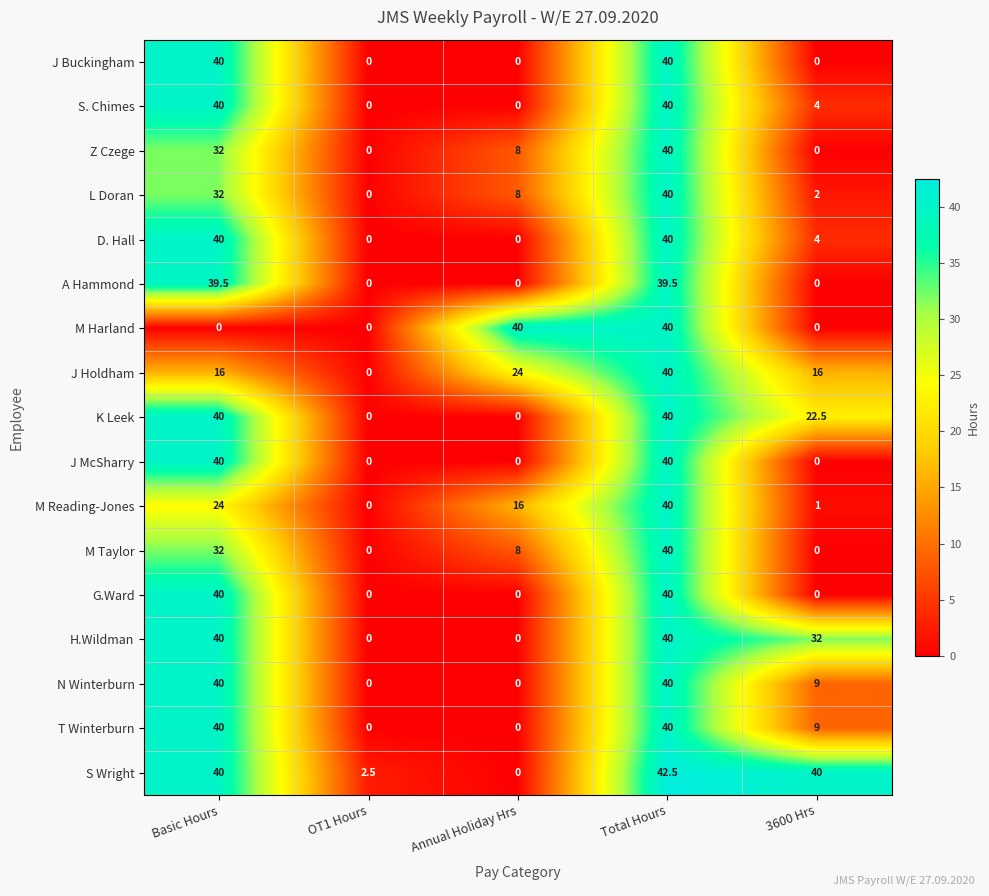

What is the sum of all J McSharry values?

80.0